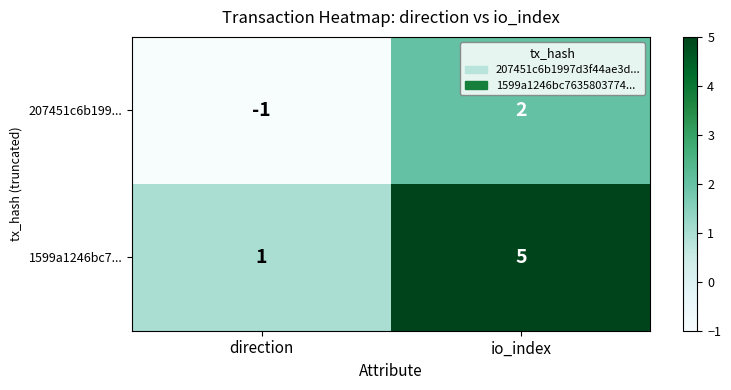

Which category has the highest value in the 207451c6b199... series?

io_index